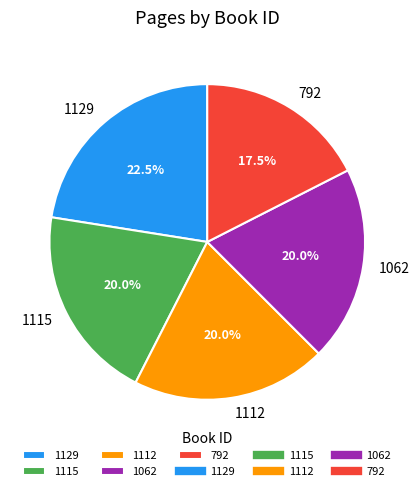

Which slice is the largest?

1129